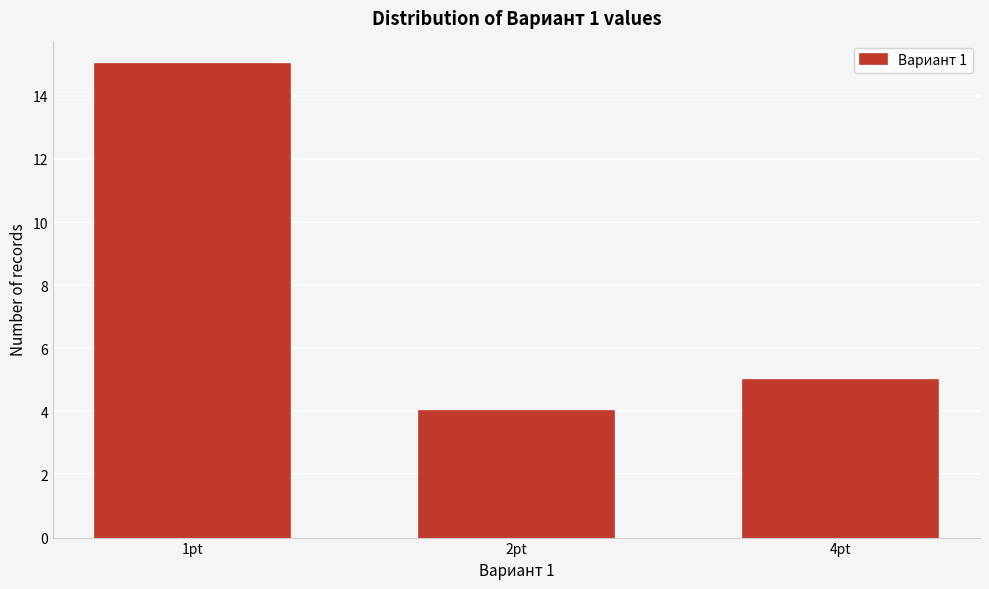

Reading right to left, what are all the values shown in this chart?

5	4	15